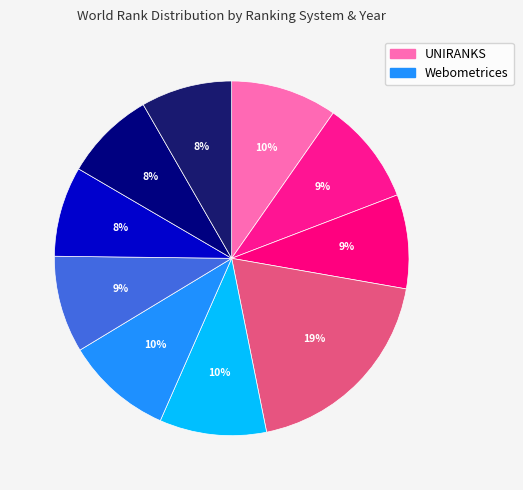

Which slice is the largest?

UNIRANKS 2023